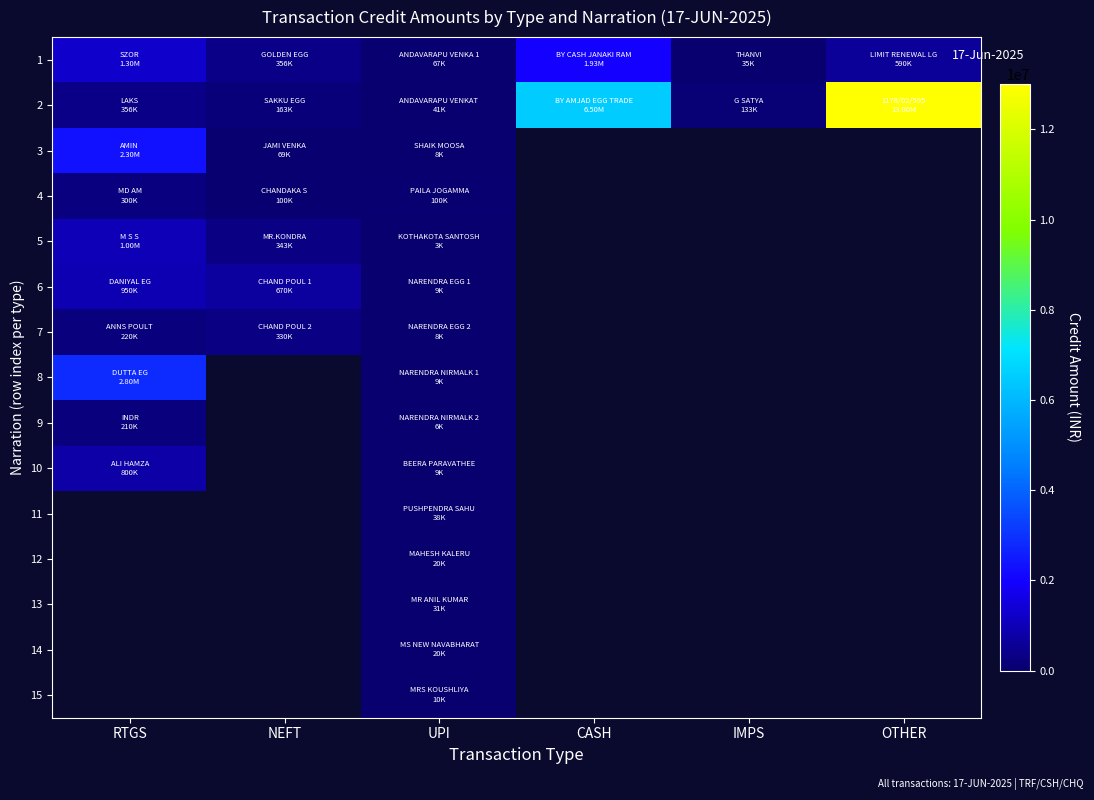

Reading left to right, what are all the values shown in this chart?

1: RTGS=1300000	NEFT=356474	UPI=67302	CASH=1930000	IMPS=35450	OTHER=590000
2: RTGS=356250	NEFT=163000	UPI=41000	CASH=6500000	IMPS=133275	OTHER=13000000
3: RTGS=2300000	NEFT=69110	UPI=7530	CASH=0	IMPS=0	OTHER=0
4: RTGS=300000	NEFT=99976	UPI=100000	CASH=0	IMPS=0	OTHER=0
5: RTGS=1000000	NEFT=342990	UPI=3360	CASH=0	IMPS=0	OTHER=0
6: RTGS=950000	NEFT=670000	UPI=9000	CASH=0	IMPS=0	OTHER=0
7: RTGS=219996	NEFT=330000	UPI=8500	CASH=0	IMPS=0	OTHER=0
8: RTGS=2799526	NEFT=0	UPI=9000	CASH=0	IMPS=0	OTHER=0
9: RTGS=210000	NEFT=0	UPI=5500	CASH=0	IMPS=0	OTHER=0
10: RTGS=800000	NEFT=0	UPI=9300	CASH=0	IMPS=0	OTHER=0
11: RTGS=0	NEFT=0	UPI=38070	CASH=0	IMPS=0	OTHER=0
12: RTGS=0	NEFT=0	UPI=20000	CASH=0	IMPS=0	OTHER=0
13: RTGS=0	NEFT=0	UPI=30900	CASH=0	IMPS=0	OTHER=0
14: RTGS=0	NEFT=0	UPI=19539	CASH=0	IMPS=0	OTHER=0
15: RTGS=0	NEFT=0	UPI=10000	CASH=0	IMPS=0	OTHER=0